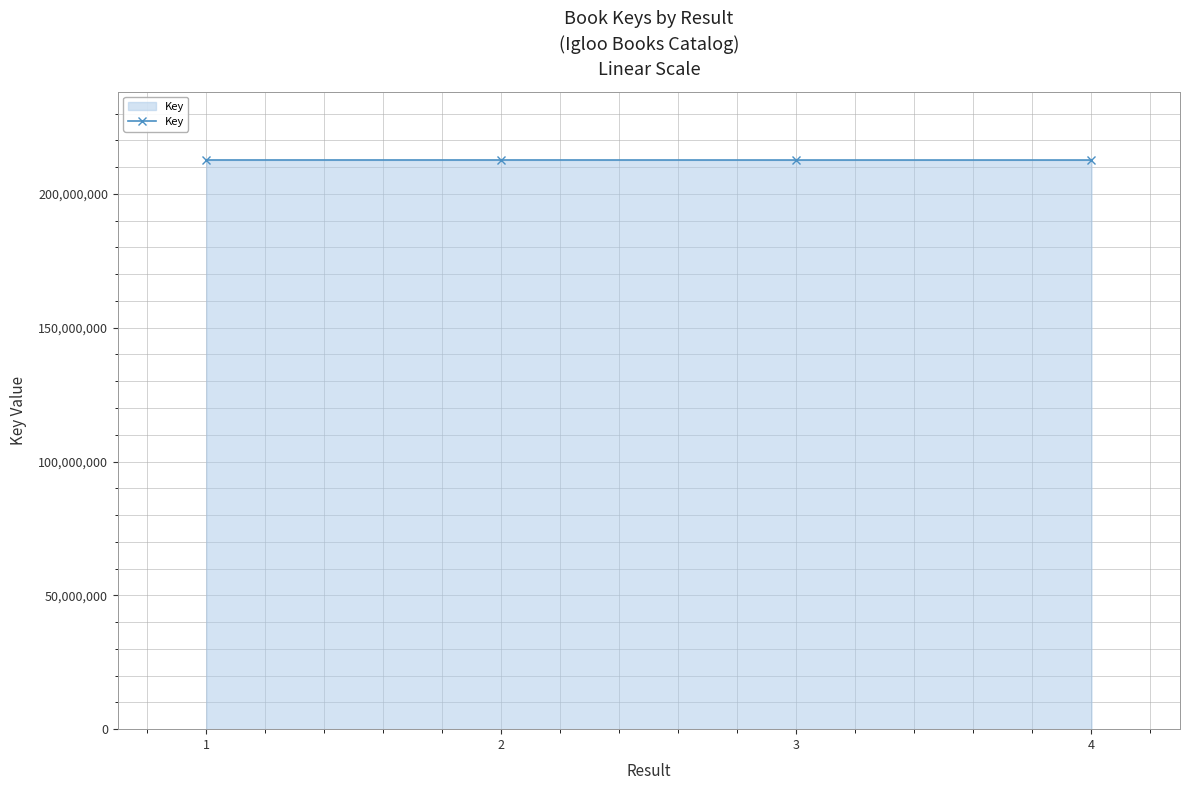

What is the smallest value displayed?

212638842